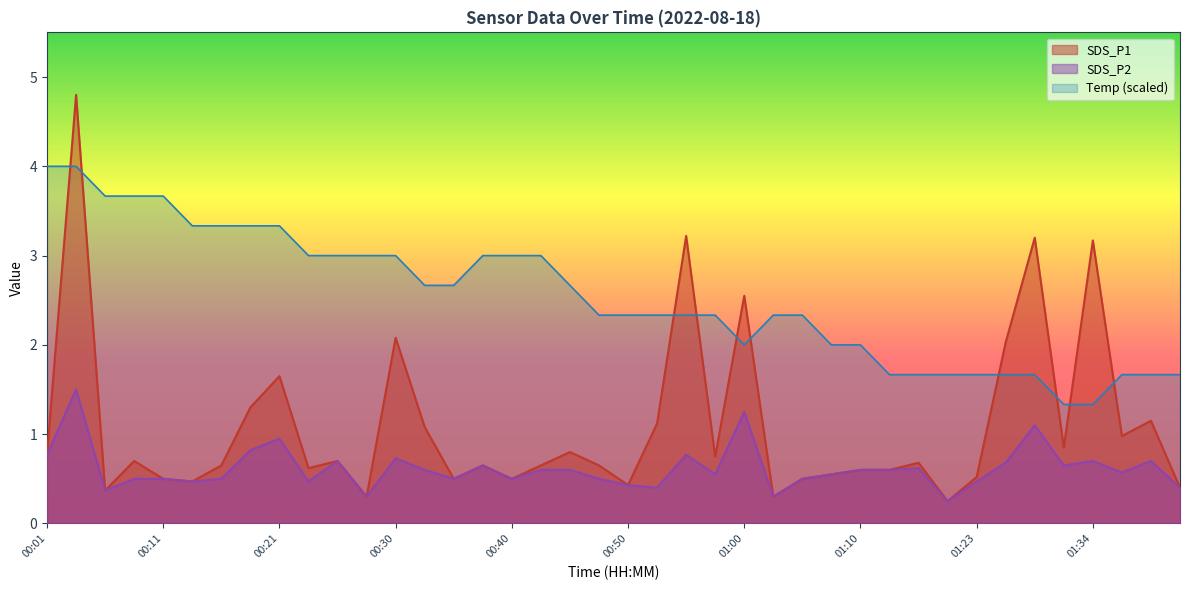

How many lines are shown in the chart?

3